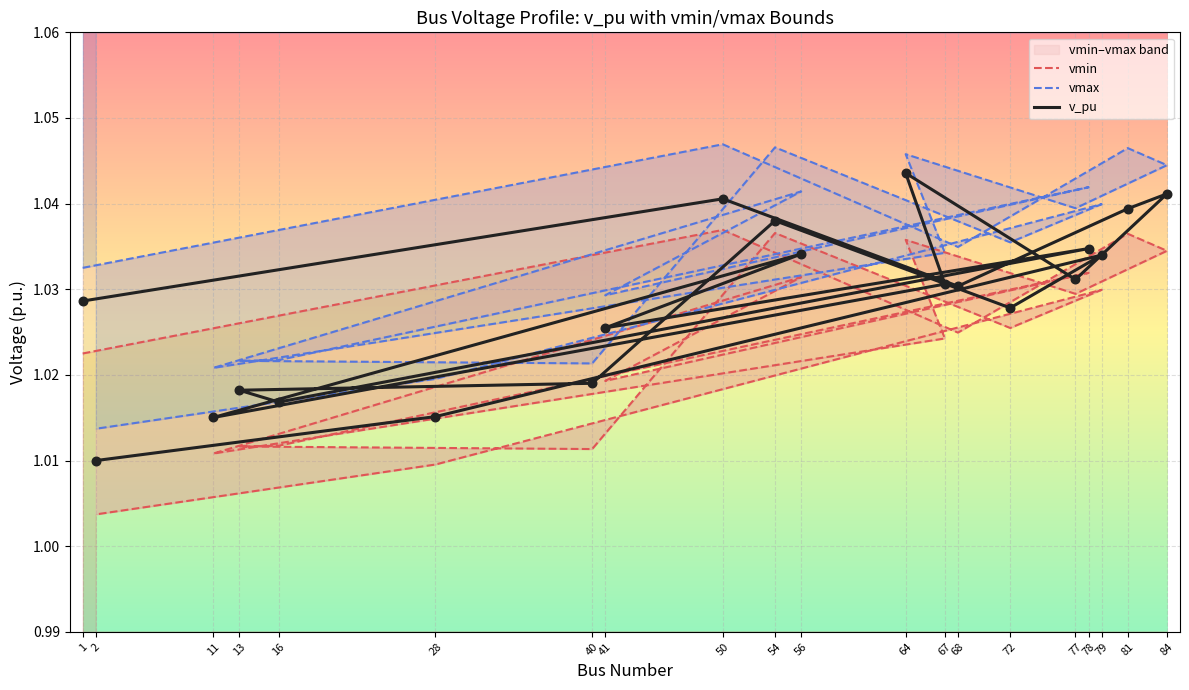

Is the value of vmin at 56 greater than the value of vmax at 28?

Yes